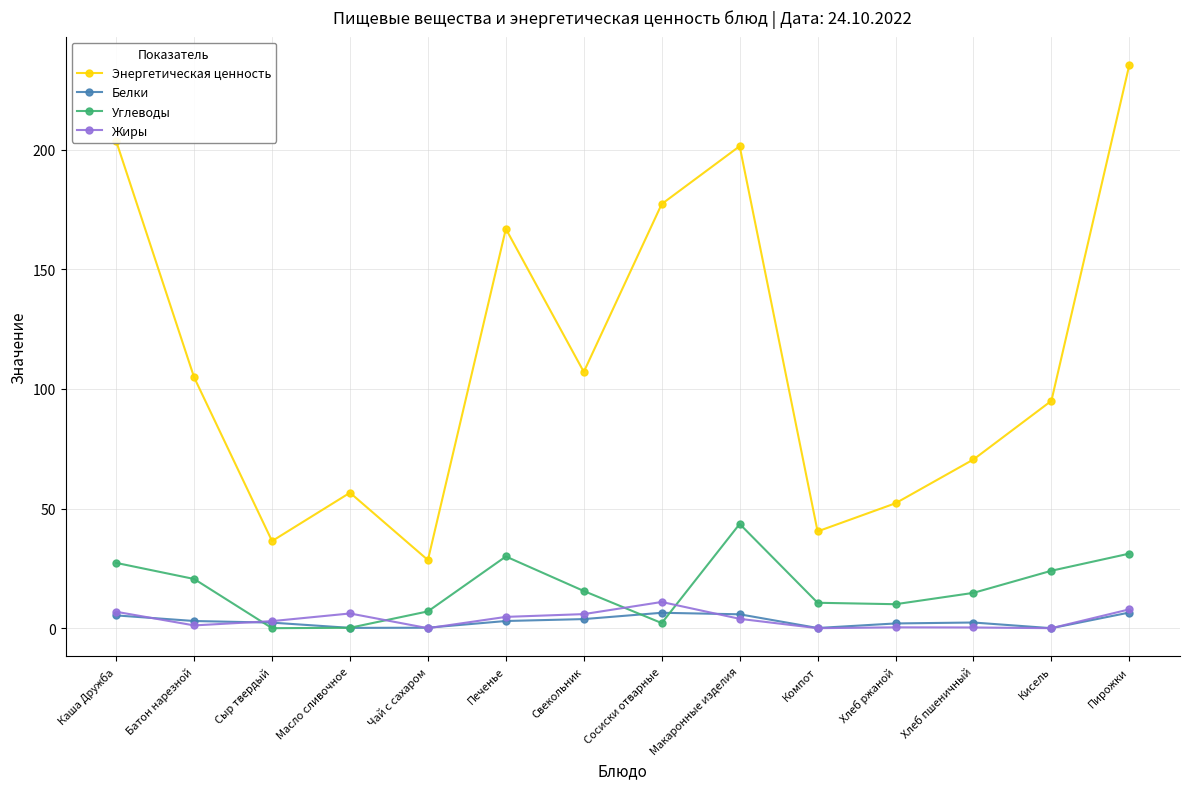

At which category does Энергетическая ценность reach its first local peak?

Масло сливочное